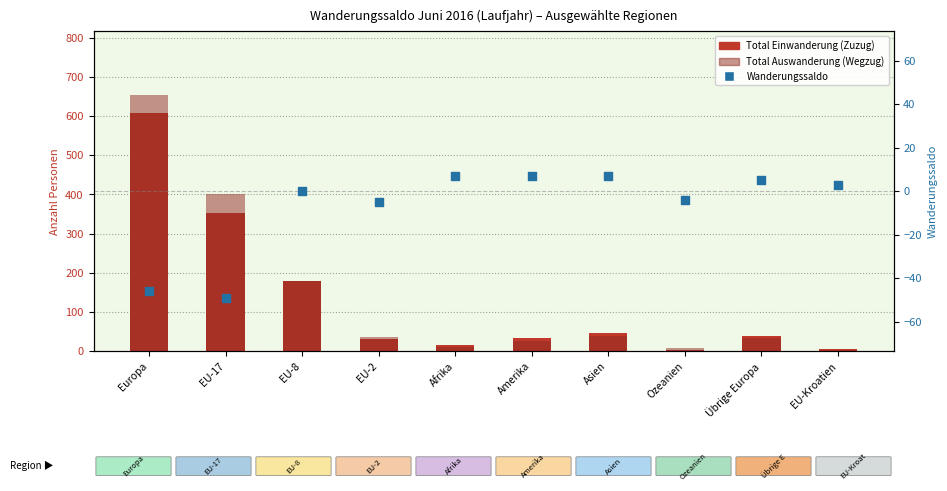

At which category is the sum across all series the highest?

Europa